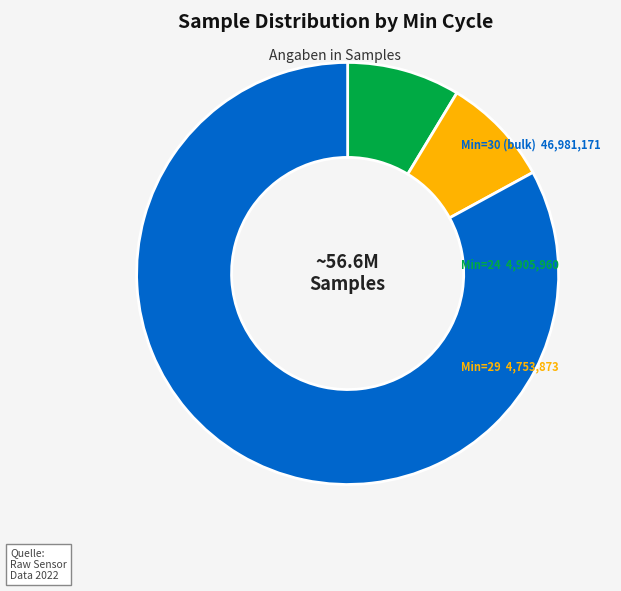

Does any single category account for the majority?

Yes